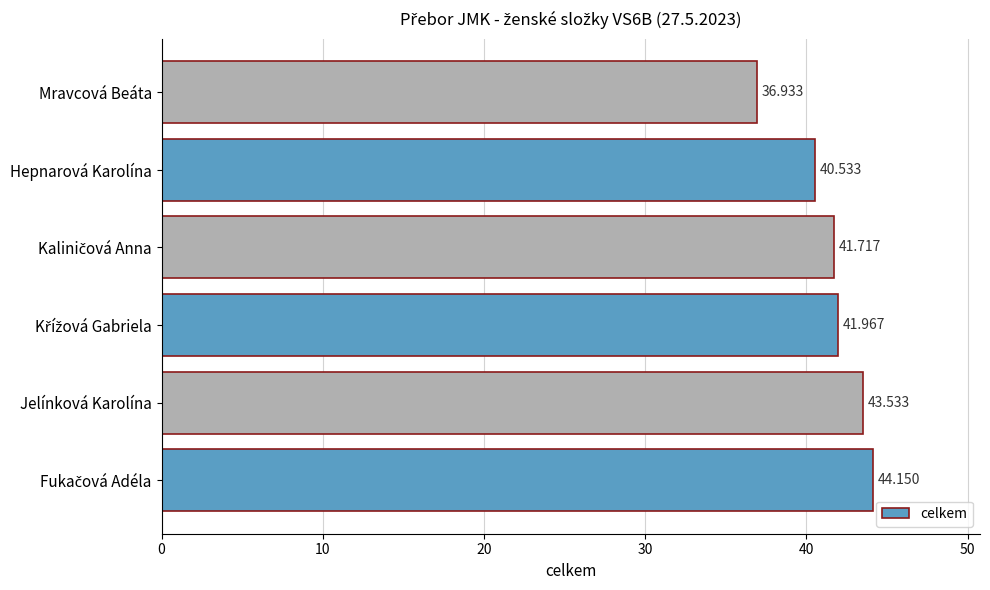

Count the number of values greater than 41.

4